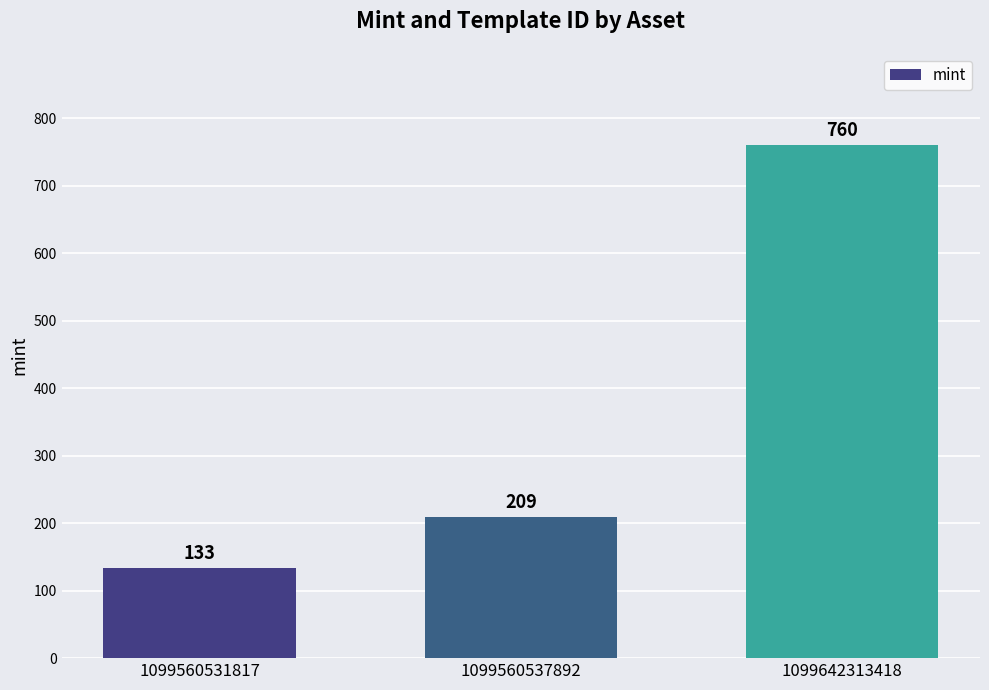

What is the average value?

367